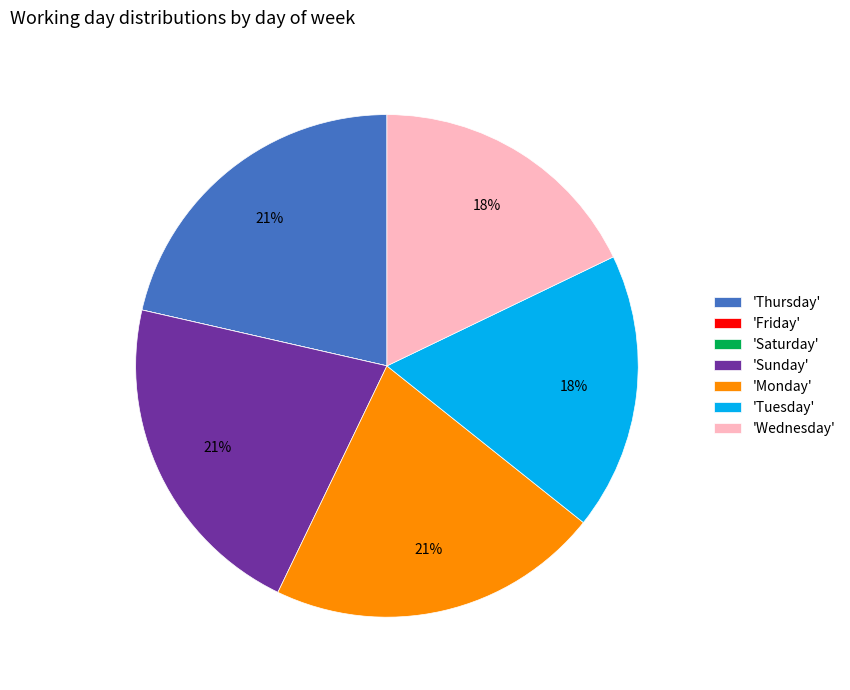

Is there any slice that represents more than half of the pie?

No